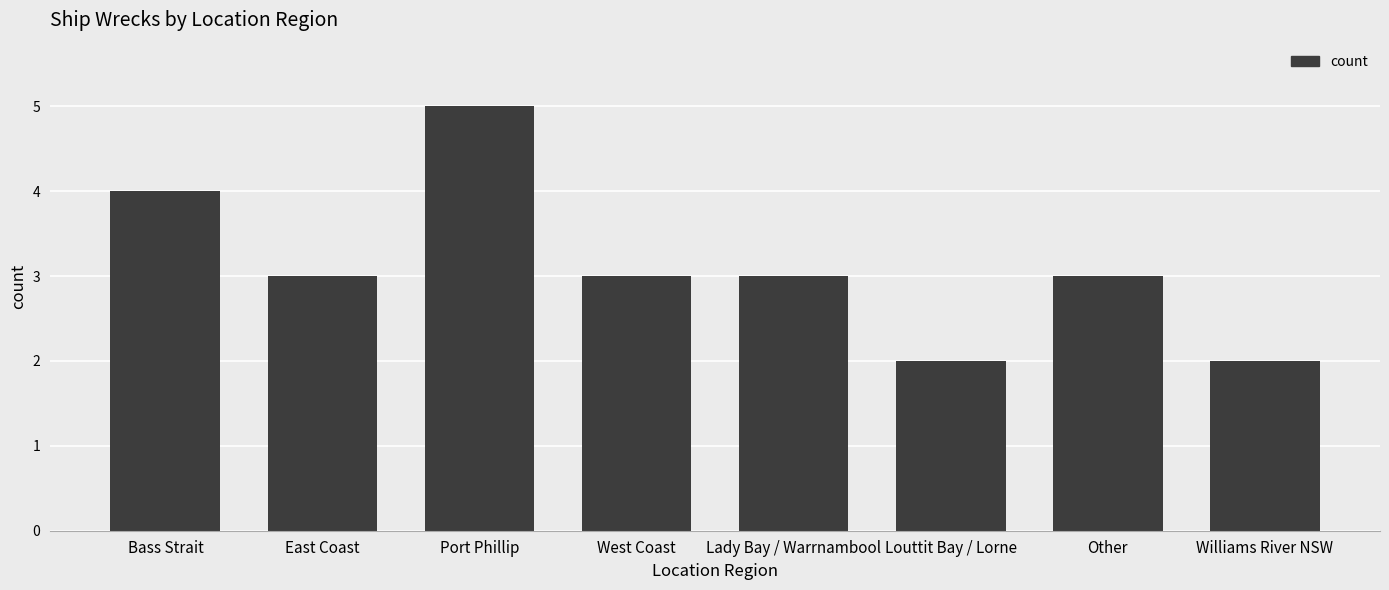

How many values are between 3 and 4?

5